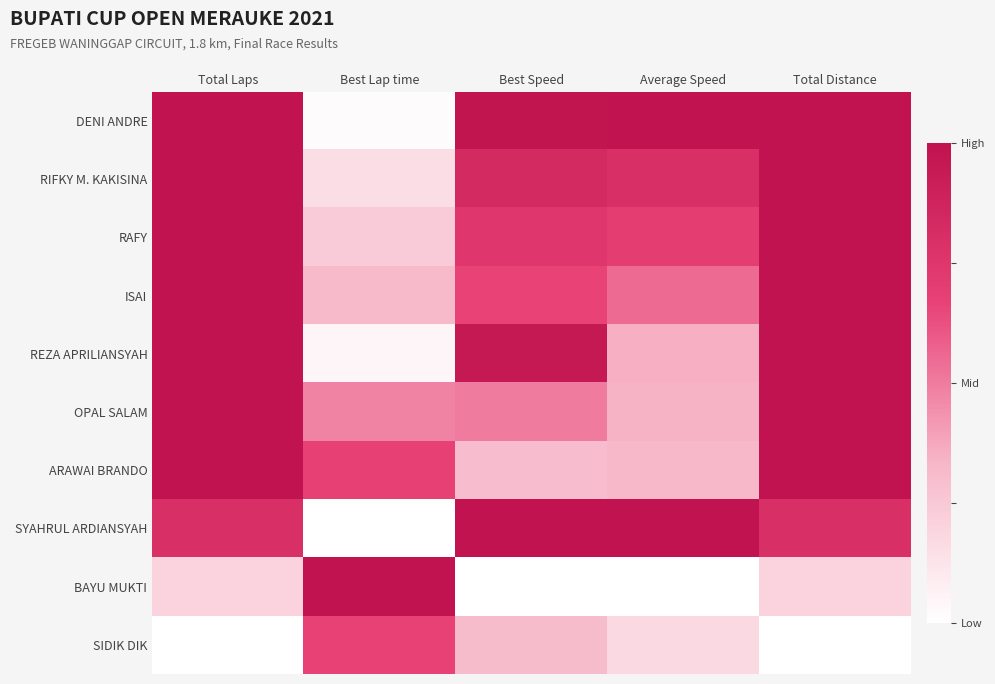

Reading left to right, extract all data points from this chart.

DENI ANDRE: Total Laps=1.0	Best Lap time=0.0	Best Speed=1.0	Average Speed=1.0	Total Distance=1.0
RIFKY M. KAKISINA: Total Laps=1.0	Best Lap time=0.2	Best Speed=0.8	Average Speed=0.8	Total Distance=1.0
RAFY: Total Laps=1.0	Best Lap time=0.2	Best Speed=0.7	Average Speed=0.7	Total Distance=1.0
ISAI: Total Laps=1.0	Best Lap time=0.3	Best Speed=0.7	Average Speed=0.5	Total Distance=1.0
REZA APRILIANSYAH: Total Laps=1.0	Best Lap time=0.0	Best Speed=1.0	Average Speed=0.4	Total Distance=1.0
OPAL SALAM: Total Laps=1.0	Best Lap time=0.5	Best Speed=0.5	Average Speed=0.3	Total Distance=1.0
ARAWAI BRANDO: Total Laps=1.0	Best Lap time=0.7	Best Speed=0.3	Average Speed=0.3	Total Distance=1.0
SYAHRUL ARDIANSYAH: Total Laps=0.8	Best Lap time=0.0	Best Speed=1.0	Average Speed=1.0	Total Distance=0.8
BAYU MUKTI: Total Laps=0.2	Best Lap time=1.0	Best Speed=0.0	Average Speed=0.0	Total Distance=0.2
SIDIK DIK: Total Laps=0.0	Best Lap time=0.7	Best Speed=0.3	Average Speed=0.2	Total Distance=0.0